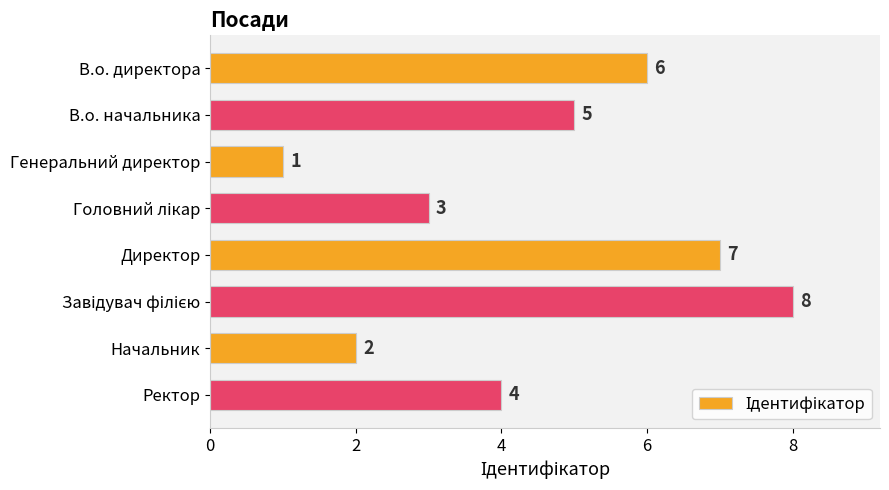

Between Генеральний директор and В.о. директора, which is larger?

В.о. директора